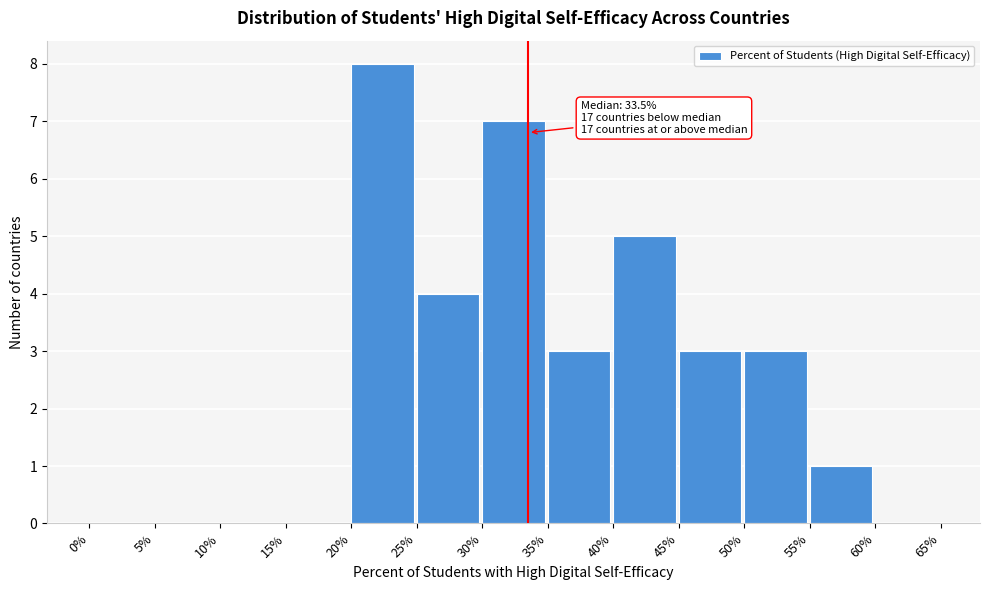

Which range on the x-axis has the tallest bar?

20% to 25%